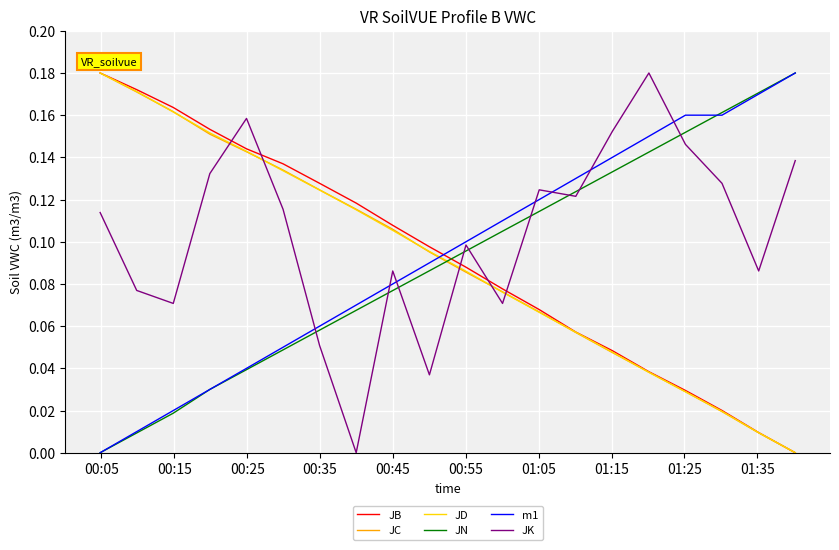

True or false: JC has more than 1 interior local peaks.

False